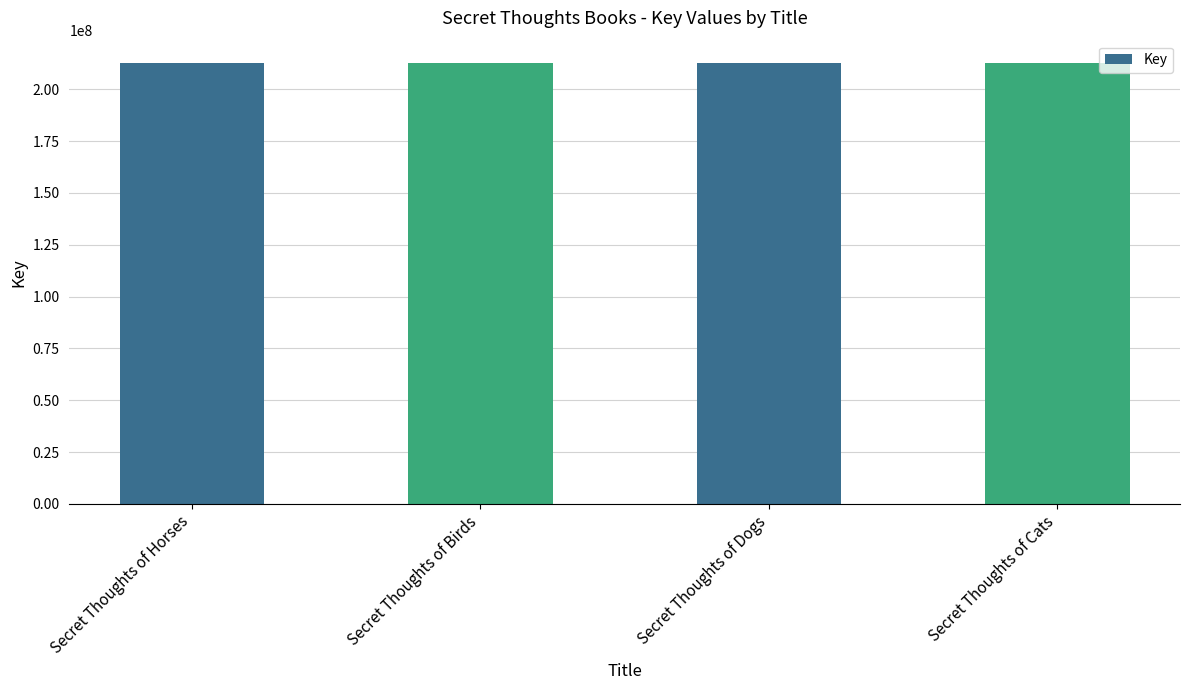

True or false: the data shows 351248469 at Secret Thoughts of Birds.

False